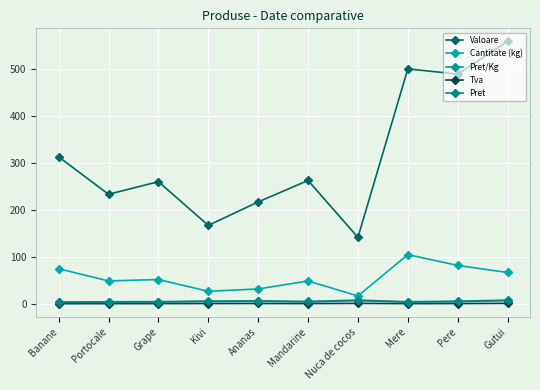

What is the value of the Pret/Kg point at the 6th from the left?

4.5